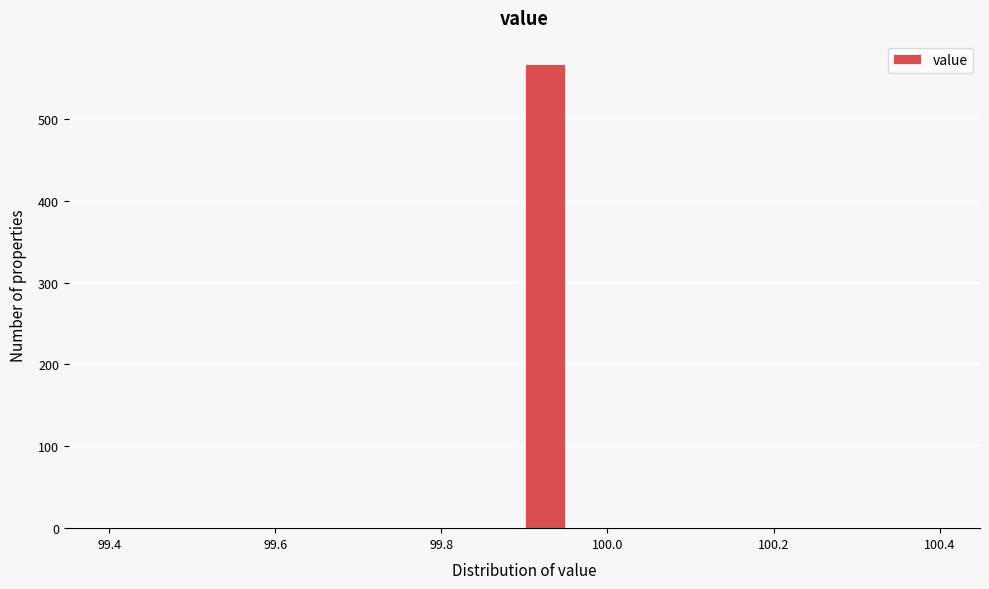

Around what value on the x-axis is the tallest bar? Give the approximate position of its centre, as read against the axis.

99.92